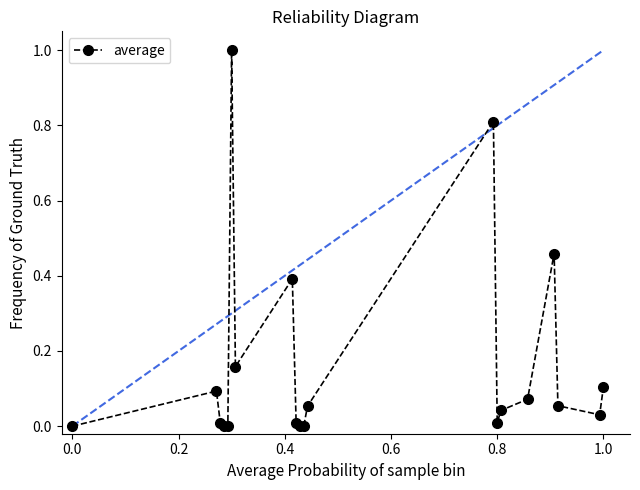

What is the difference between the maximum and second lowest values?

1.0